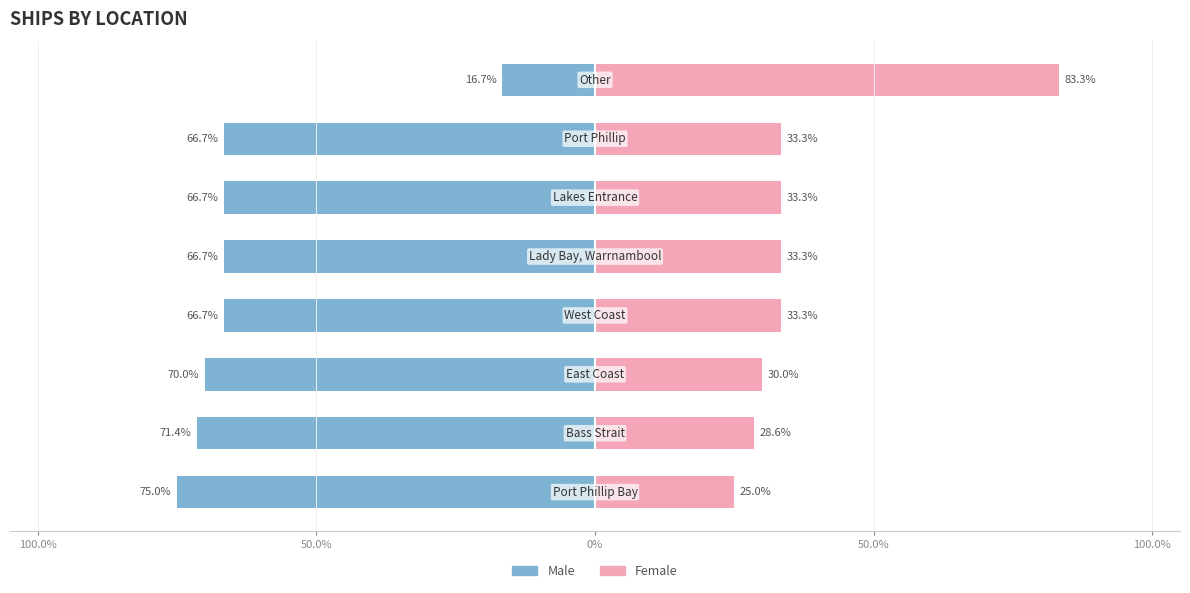

What are all the series names shown in the legend?

Male, Female